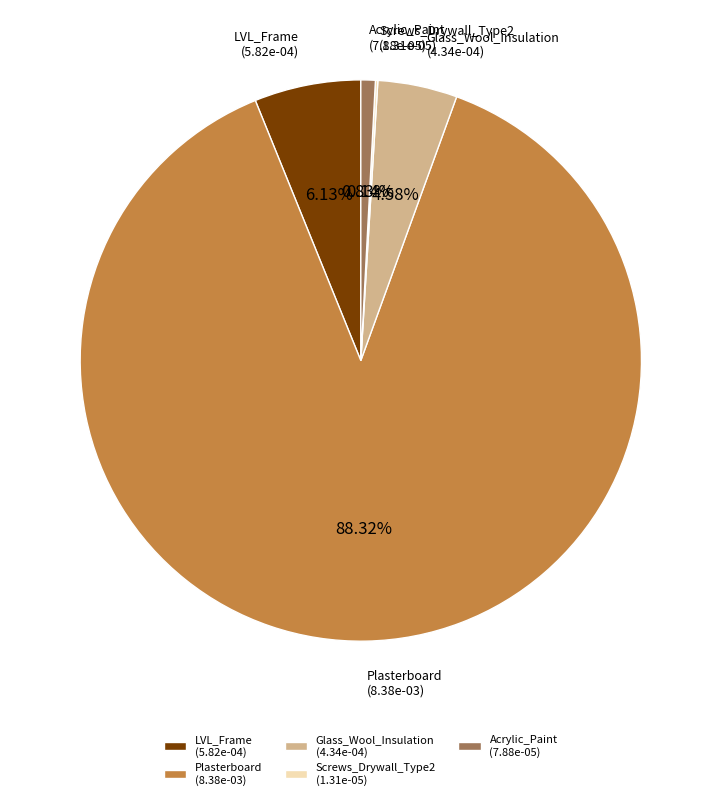

To the nearest percent, what percentage of the pie is LVL_Frame?

6%